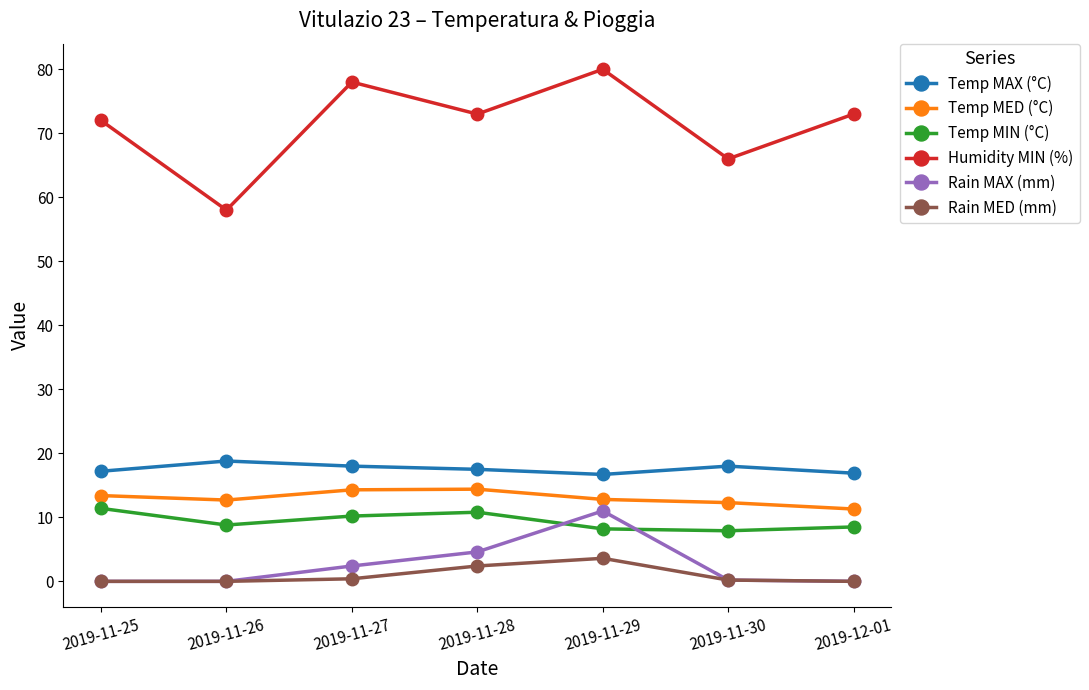

What are all the series names shown in the legend?

Temp MAX (°C), Temp MED (°C), Temp MIN (°C), Humidity MIN (%), Rain MAX (mm), Rain MED (mm)